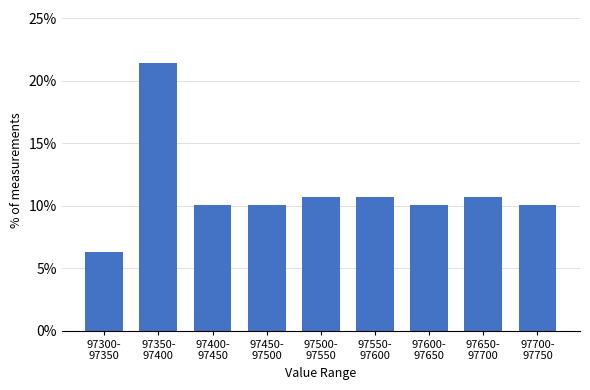

Reading left to right, transcribe all the data shown in this chart.

6.3	21.4	10.1	10.1	10.7	10.7	10.1	10.7	10.1